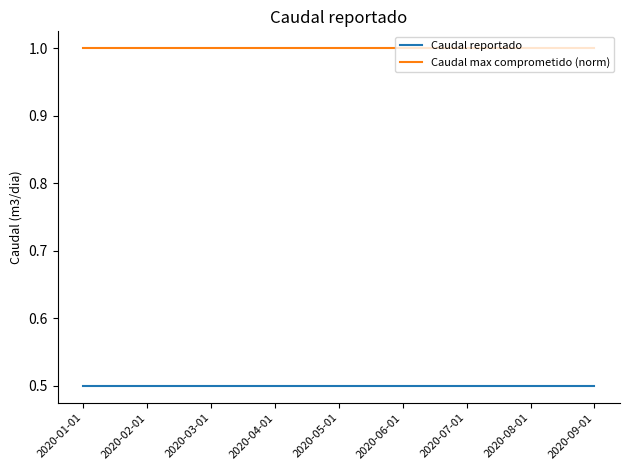

What is the smallest value displayed?

0.5